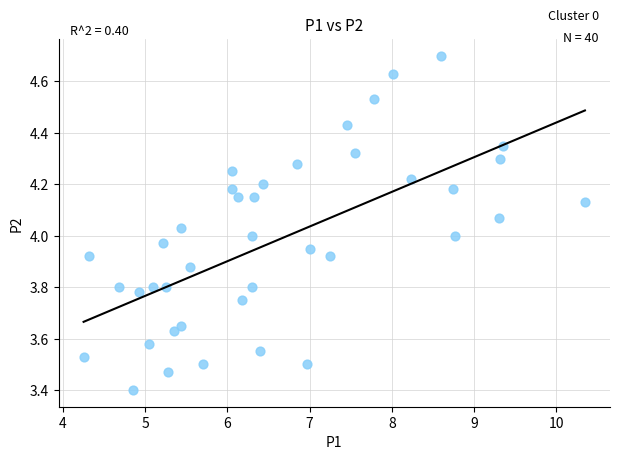

What is the range of X values (max minus min)?

6.1